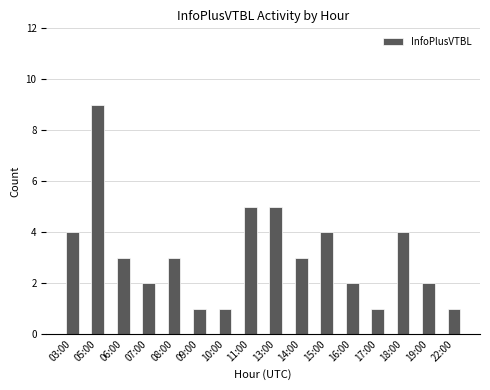

At which label does the data first exceed 3?

03:00